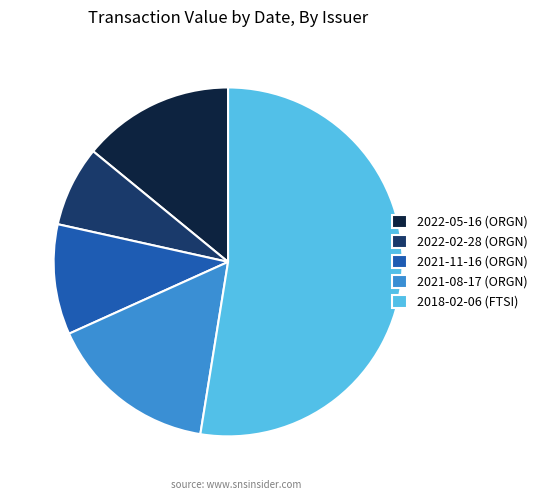

True or false: 2021-08-17 (ORGN) accounts for 5% of the total.

False